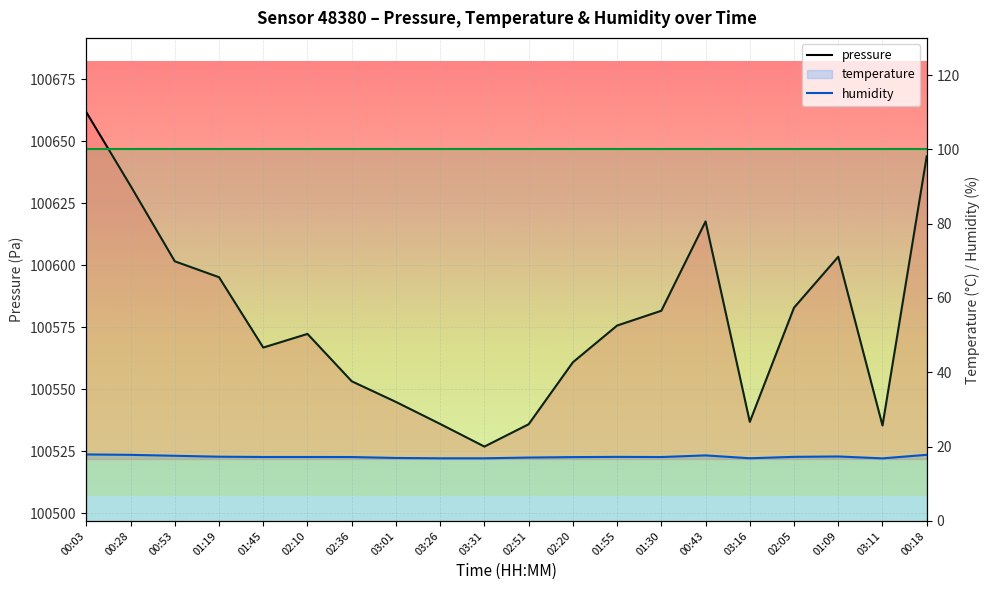

Is the value of pressure at 03:26 greater than the value of humidity at 00:28?

Yes